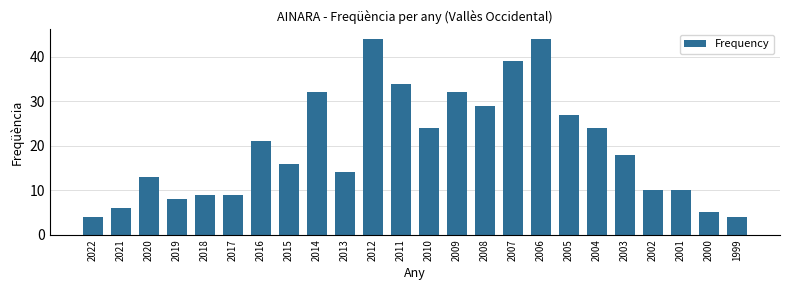

What is the value of the 21st bar from the left?

10